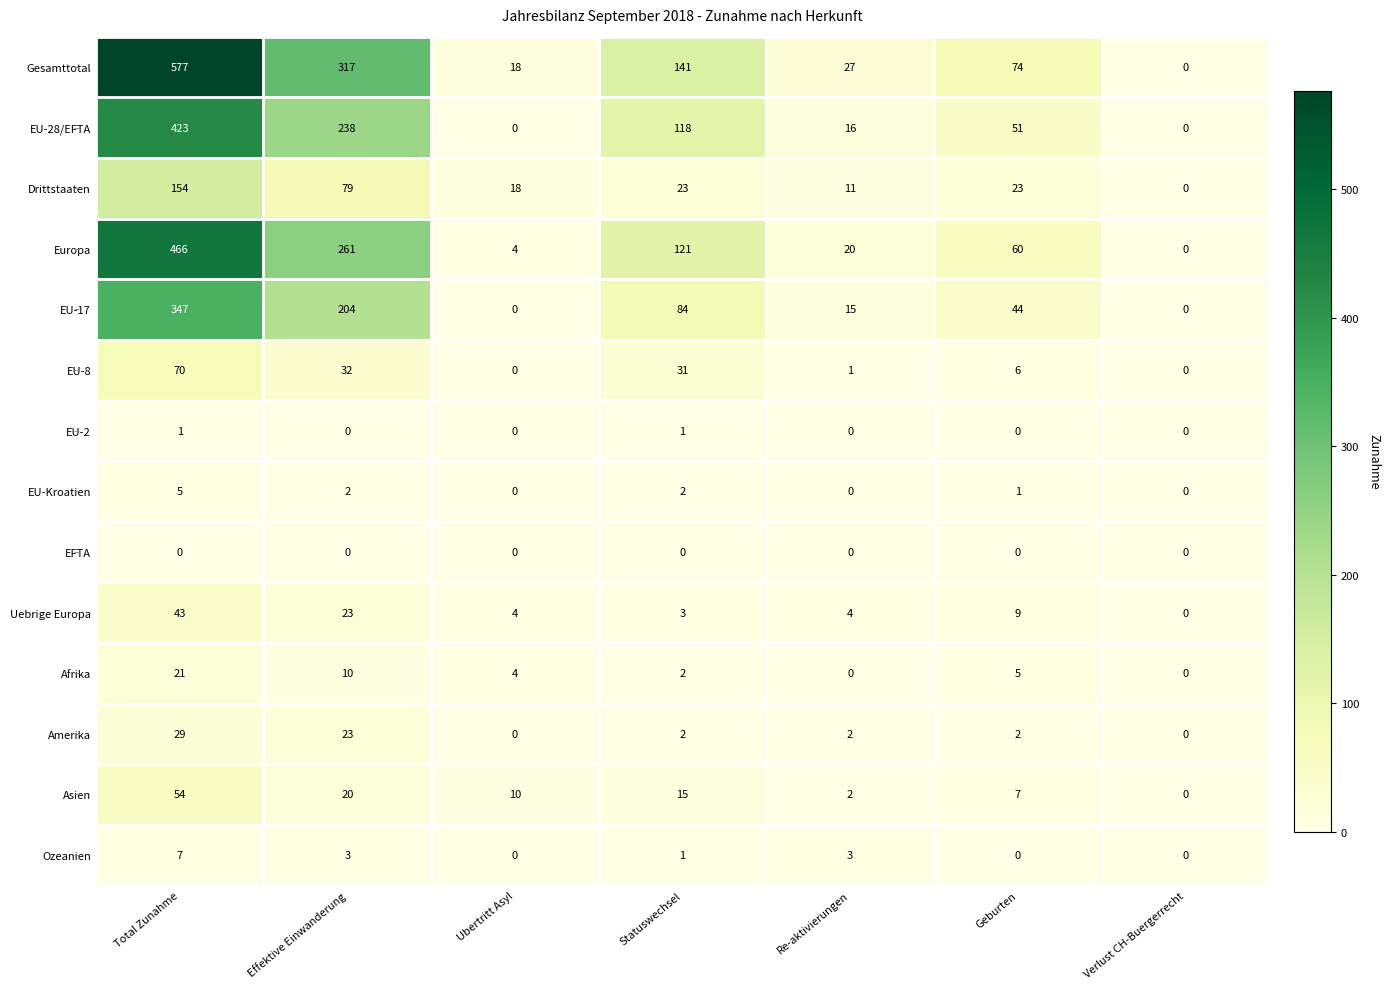

How many positive values does the EU-28/EFTA series have?

5